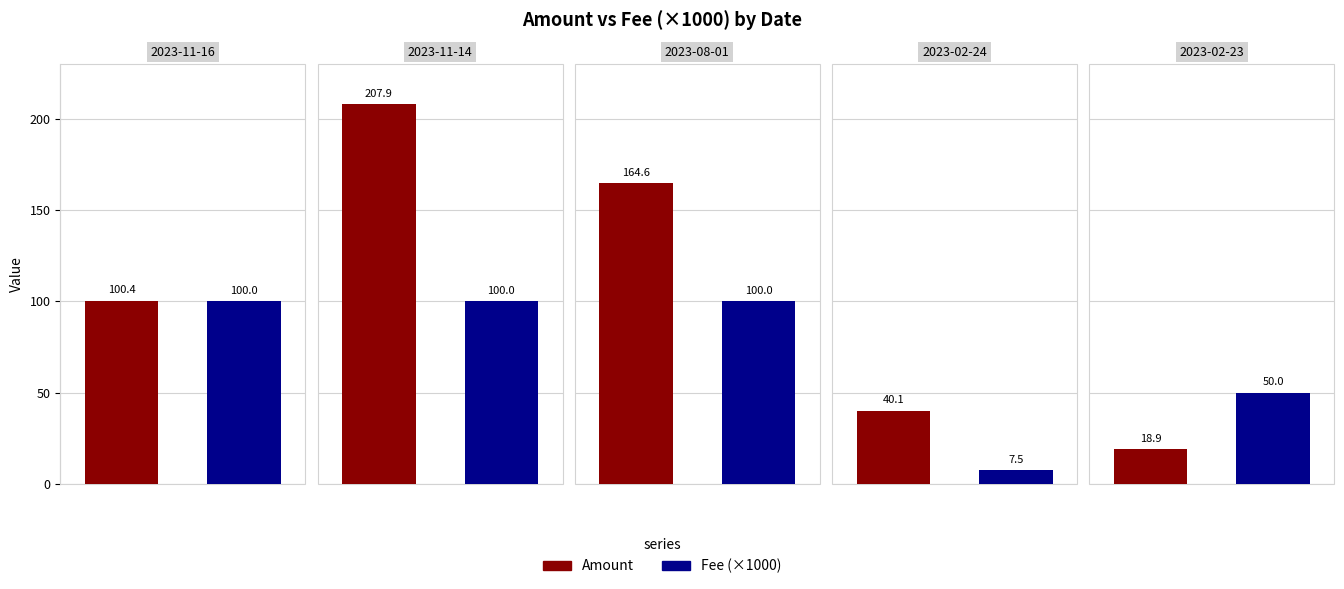

At which label does Amount reach its minimum?

2023-02-23